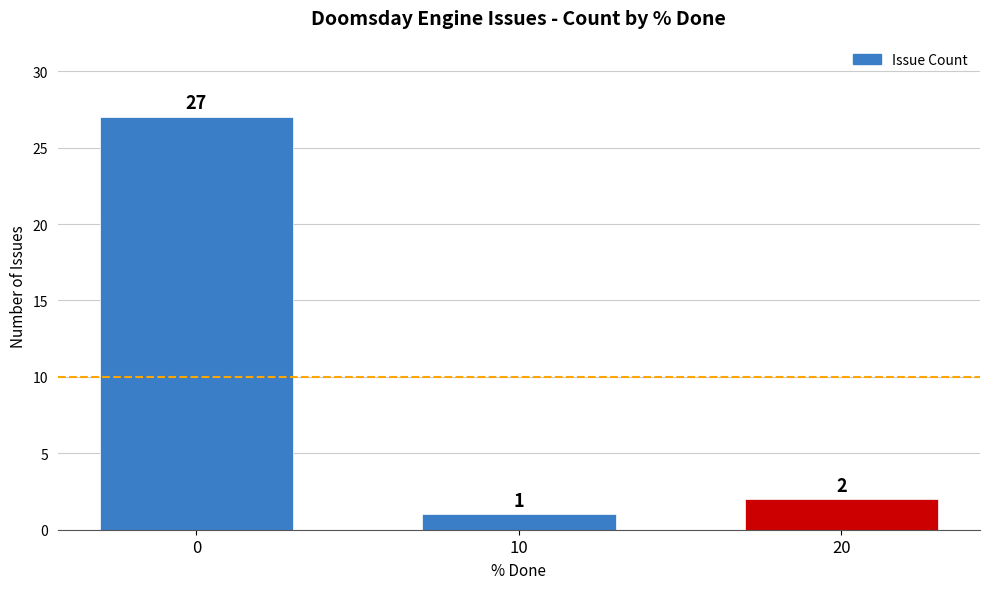

What is the approximate value at 10?

1